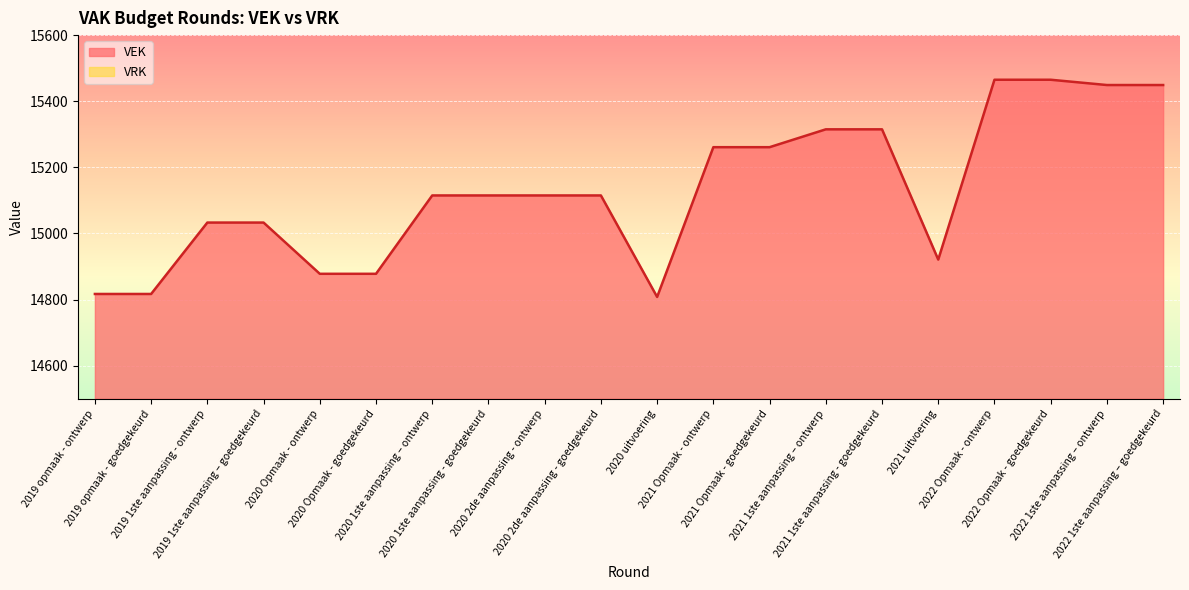

At which category does the chart reach its peak across all series?

2022 Opmaak - ontwerp